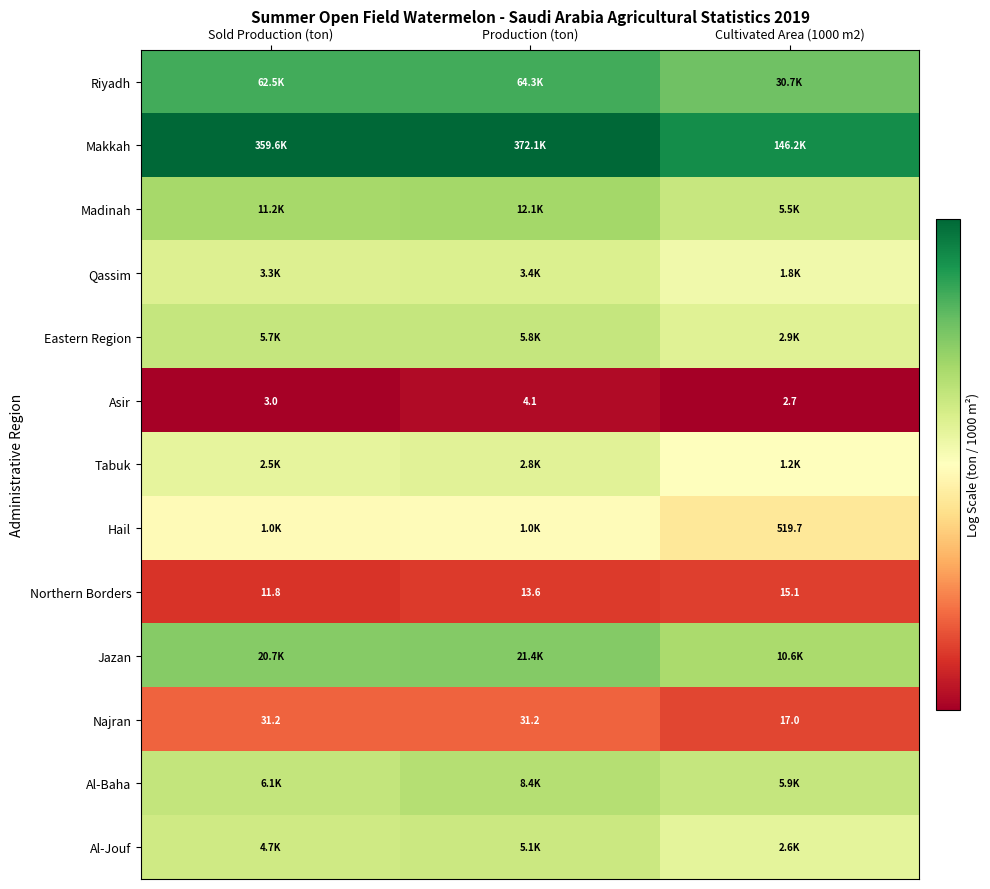

Between Production (ton) and Sold Production (ton), which is larger?

Production (ton)